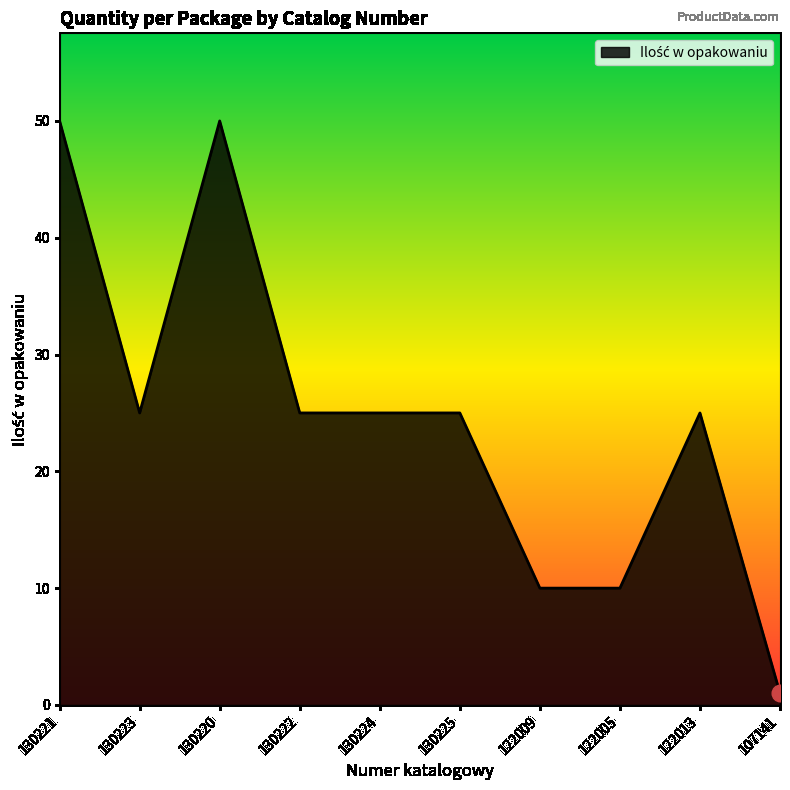

Which category has the lowest value across all series?

107141